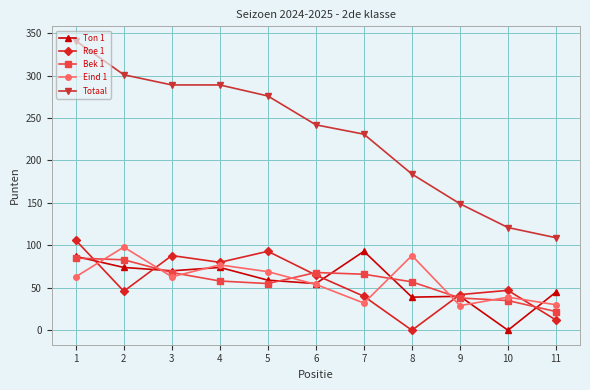

True or false: Totaal has a value of 109 at 11.

True